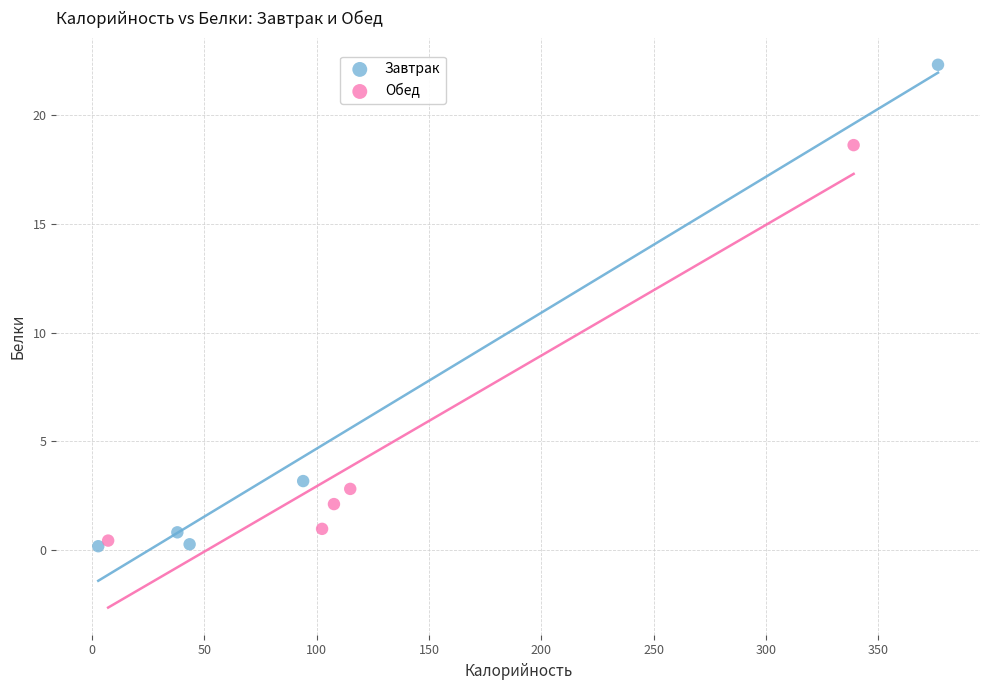

What are all the series names shown in the legend?

Завтрак, Обед